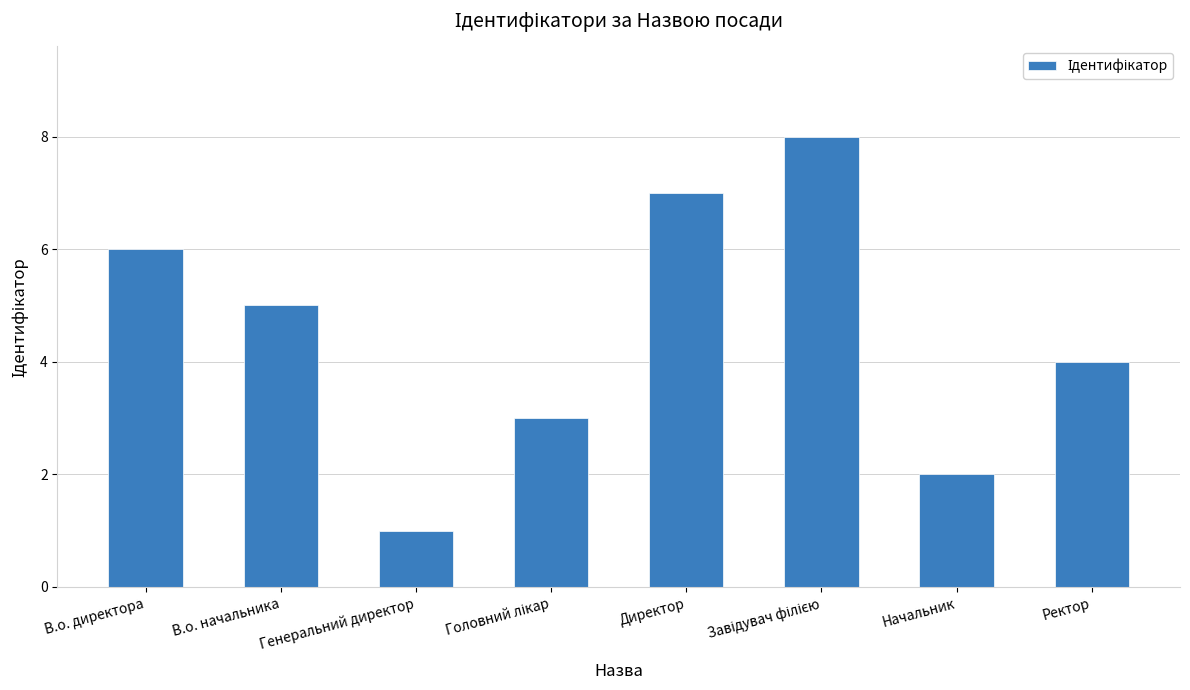

Read the value at Директор.

7